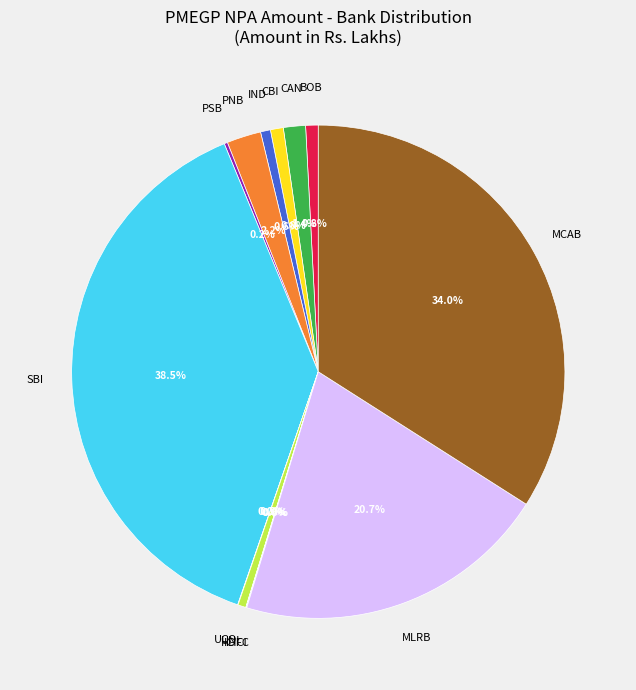

Is there any slice that represents more than half of the pie?

No